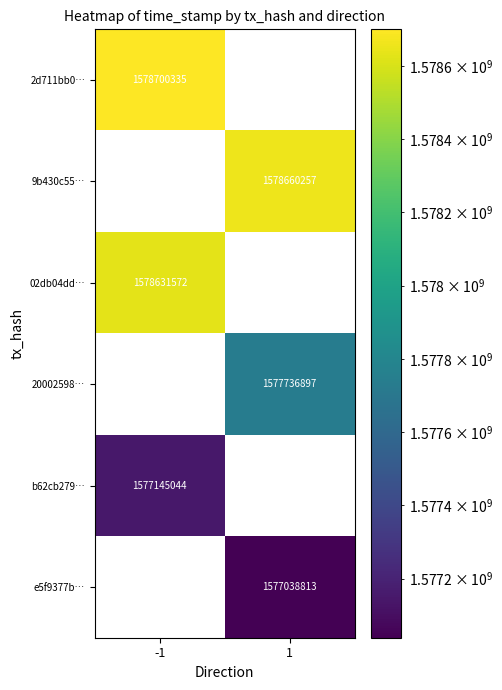

Is it true that 02db04dd… equals 1578631572 at -1?

True